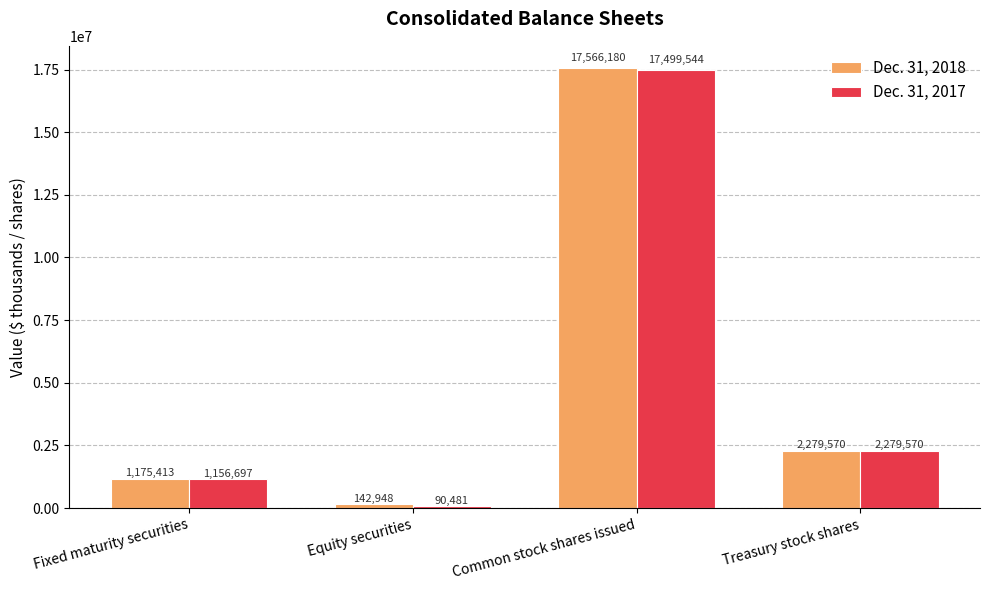

What is the spread (max minus min) of values at Fixed maturity securities?

18716